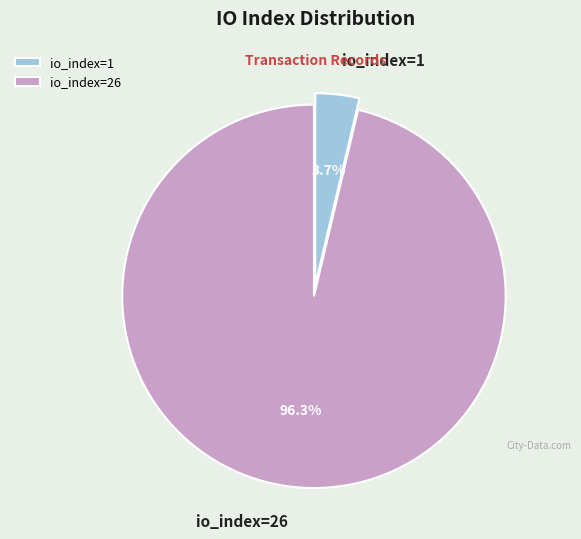

To the nearest percent, what is the difference between the largest and smallest slice percentages?

93%